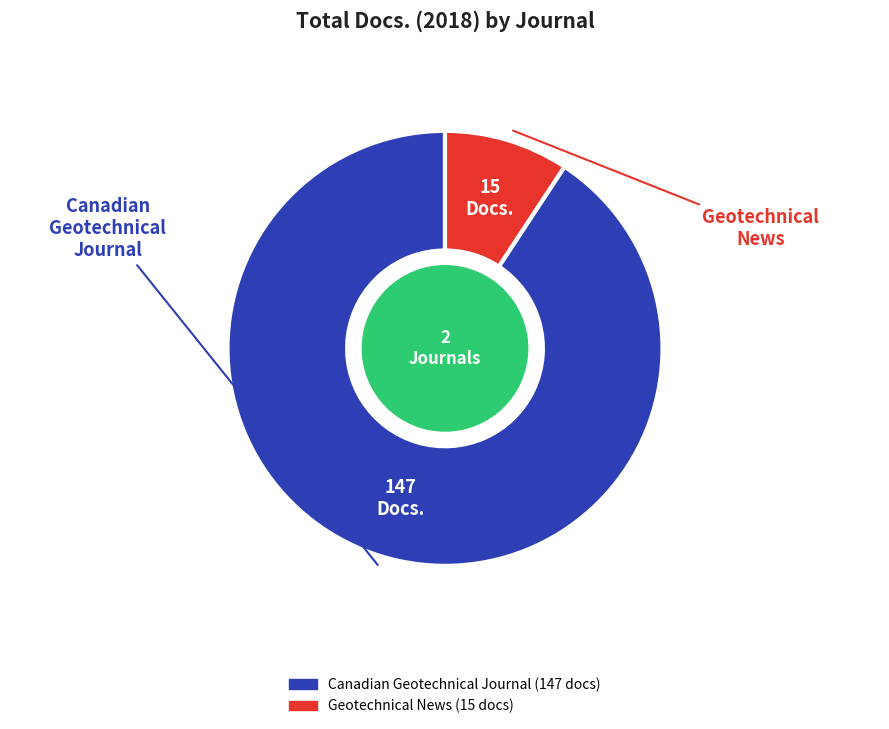

What is the largest slice in the pie chart?

Canadian Geotechnical Journal